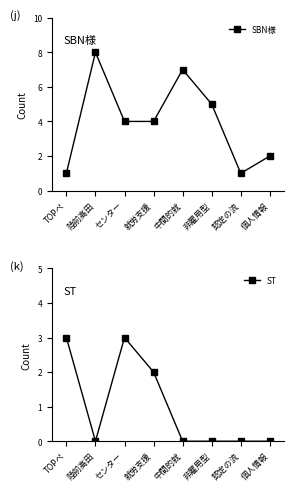

Which category has the highest value across all series?

陸前高田